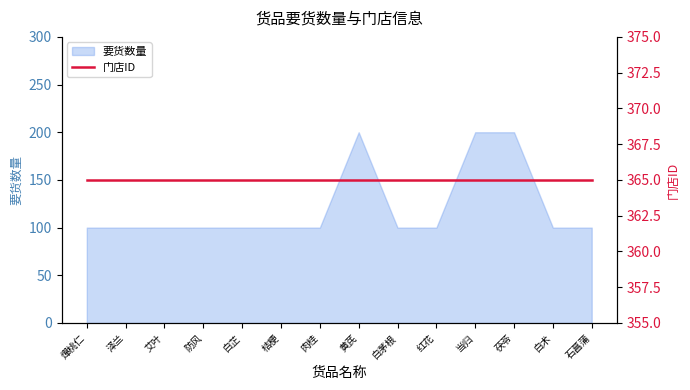

Approximately how many times larger is the value at 白芷 compared to 艾叶?

1.0